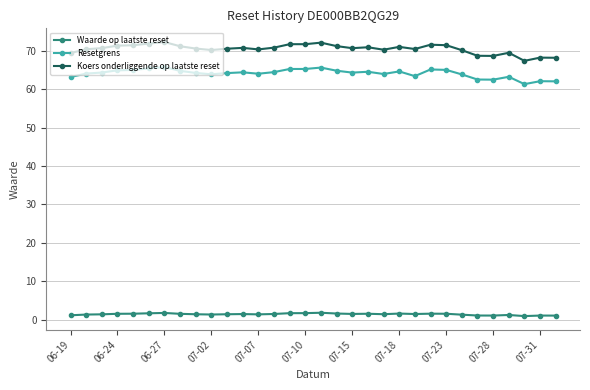

At how many categories does at least one series exceed 17?

32